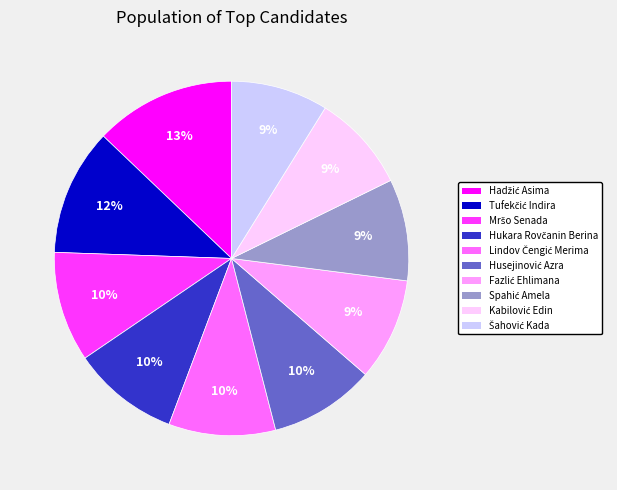

Count the number of slices in the pie.

10